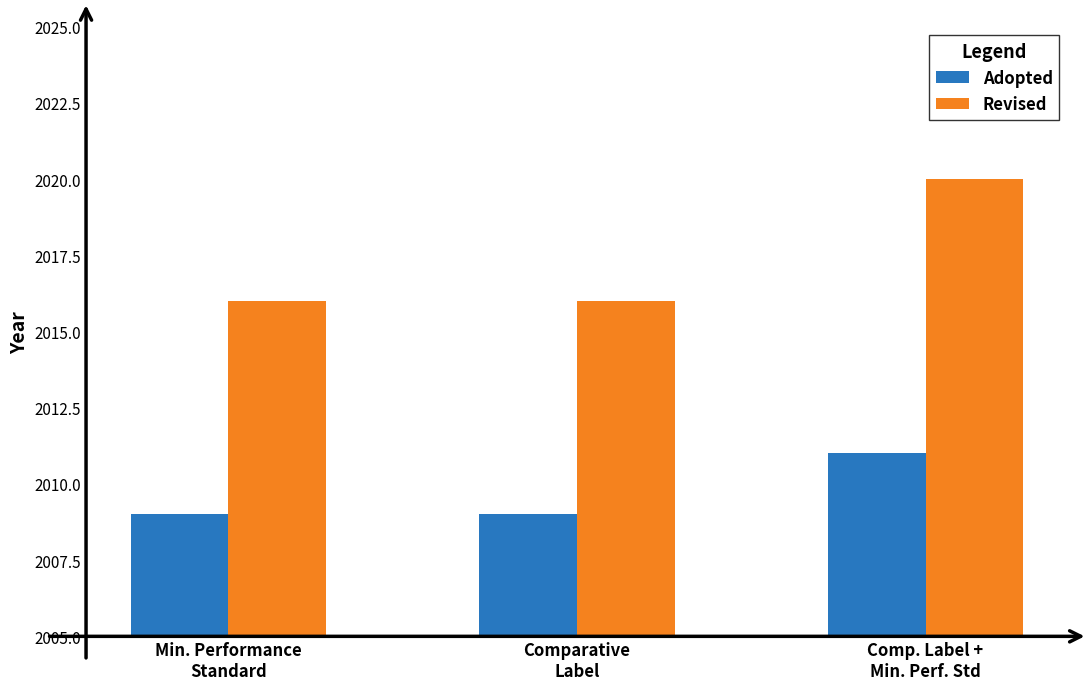

Reading left to right, transcribe all the data shown in this chart.

Adopted: Min. Performance
Standard=2009	Comparative
Label=2009	Comp. Label +
Min. Perf. Std=2011
Revised: Min. Performance
Standard=2016	Comparative
Label=2016	Comp. Label +
Min. Perf. Std=2020